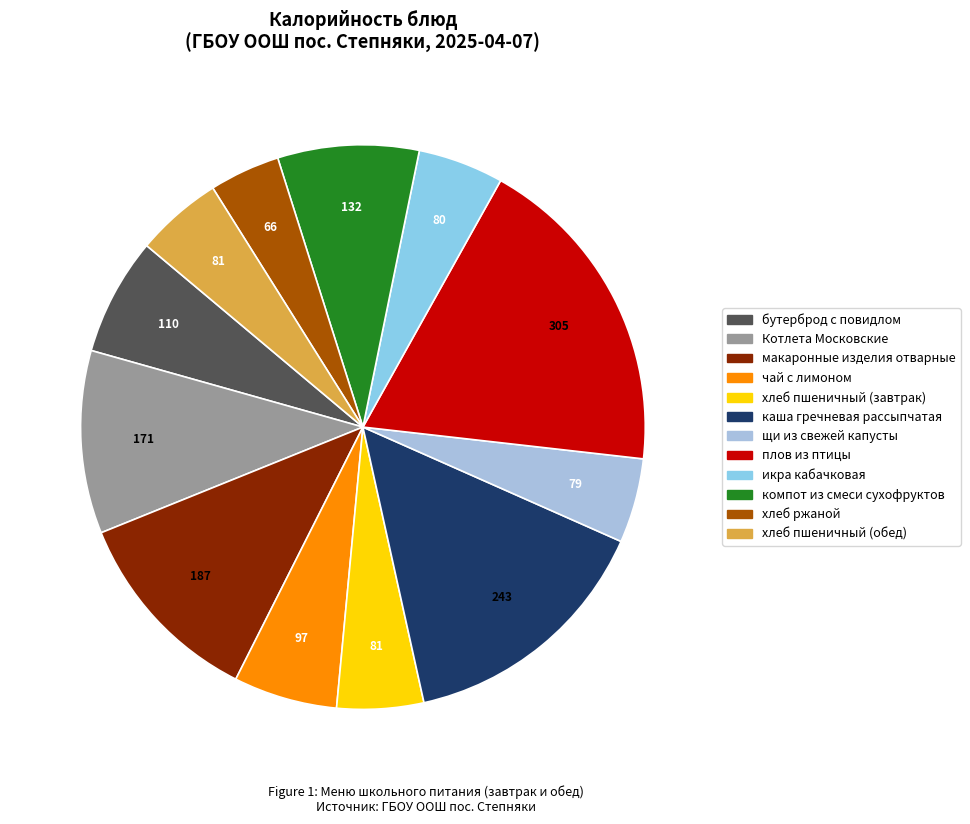

True or false: щи из свежей капусты accounts for 1% of the total.

False